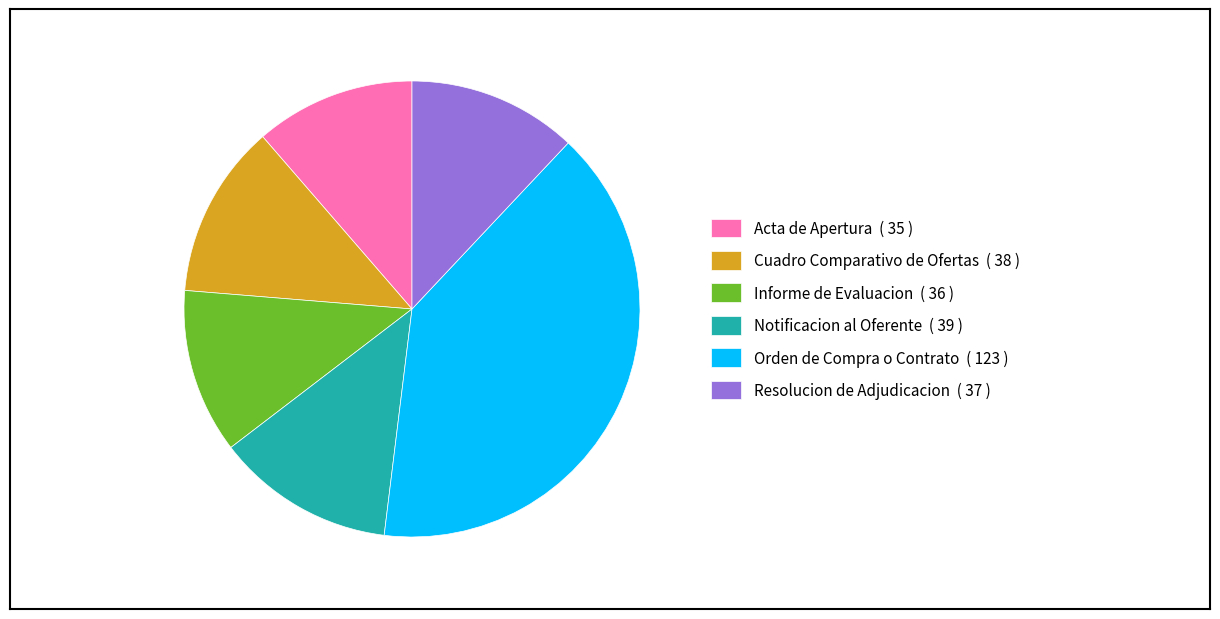

Does any single category account for the majority?

No